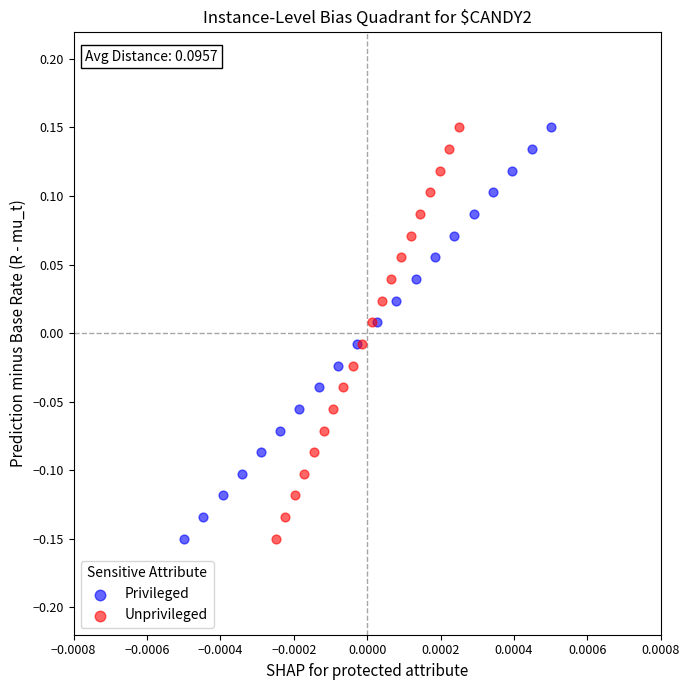

What are all the series names shown in the legend?

Privileged, Unprivileged